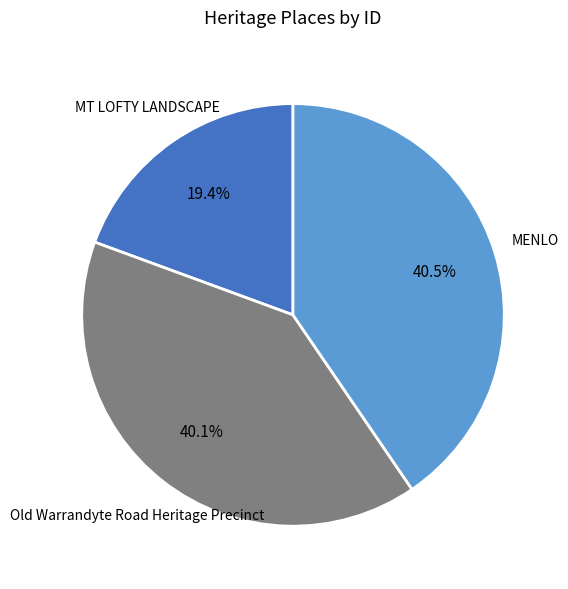

Does any single category account for the majority?

No